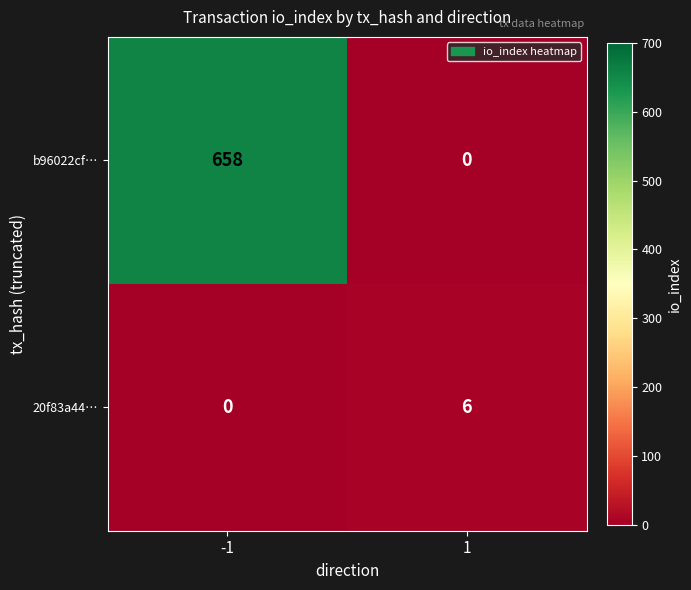

Is the value of 20f83a44… at 1 greater than the value of b96022cf… at -1?

No